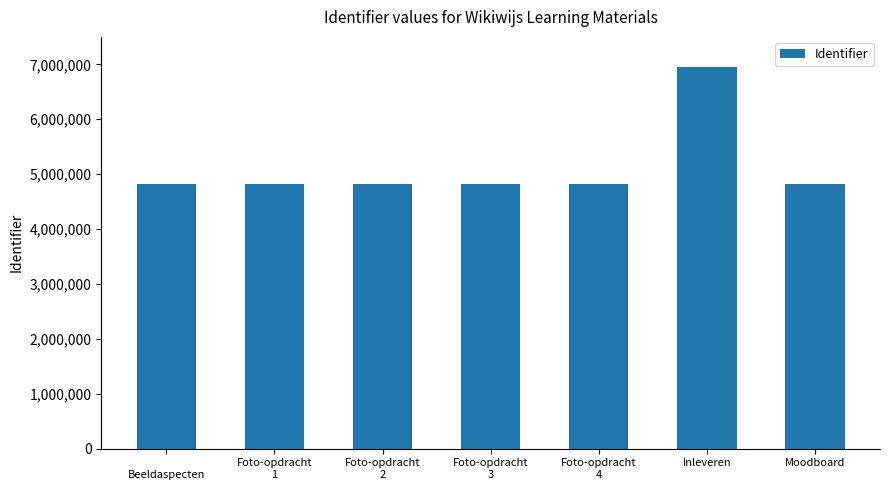

What is the difference between the values at Foto-opdracht
2 and Foto-opdracht
3?

4